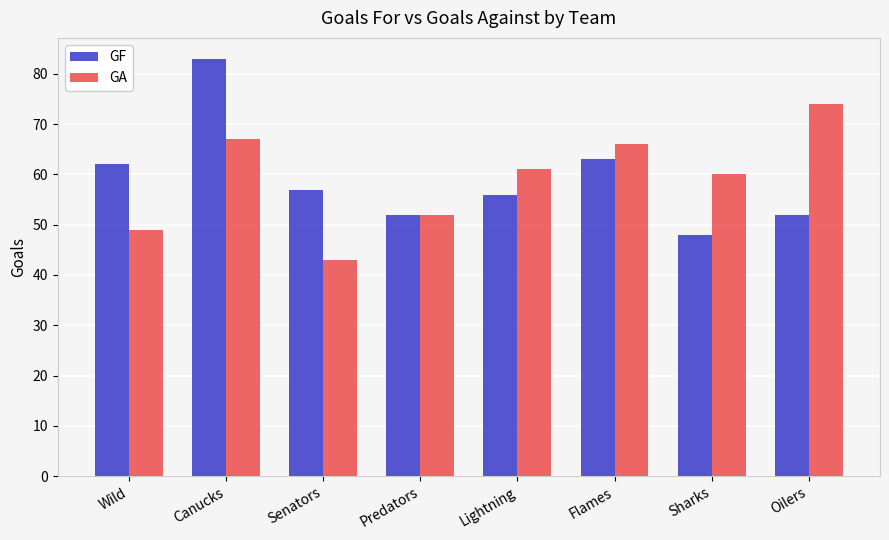

What is the difference between the second highest and second lowest values in the GF series?

11